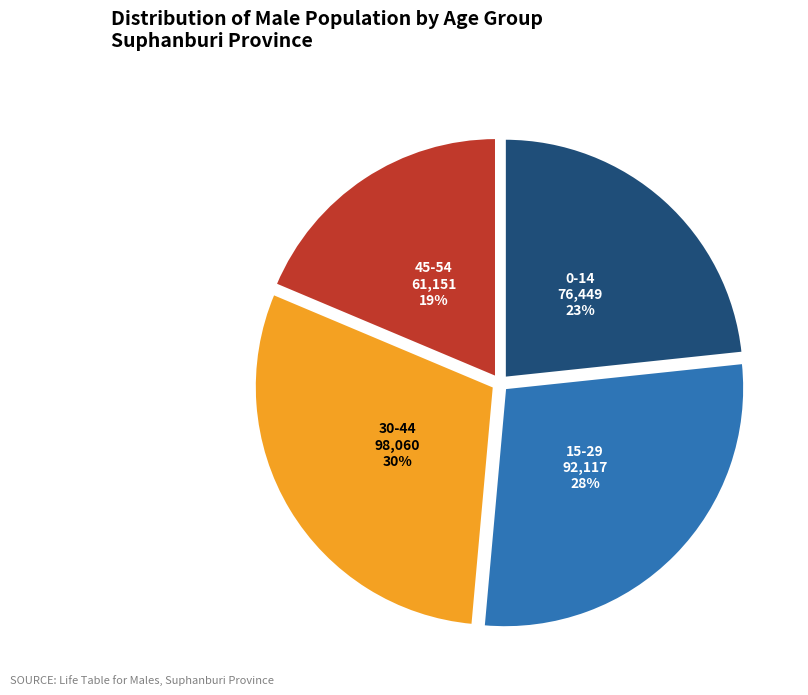

Does any single category account for the majority?

No